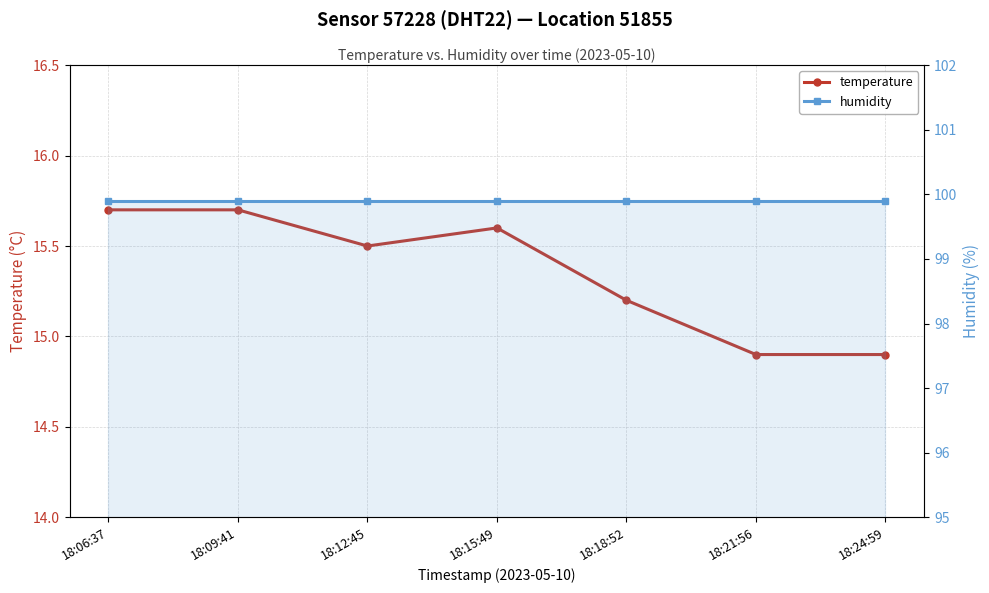

True or false: temperature and humidity intersect in this chart.

False